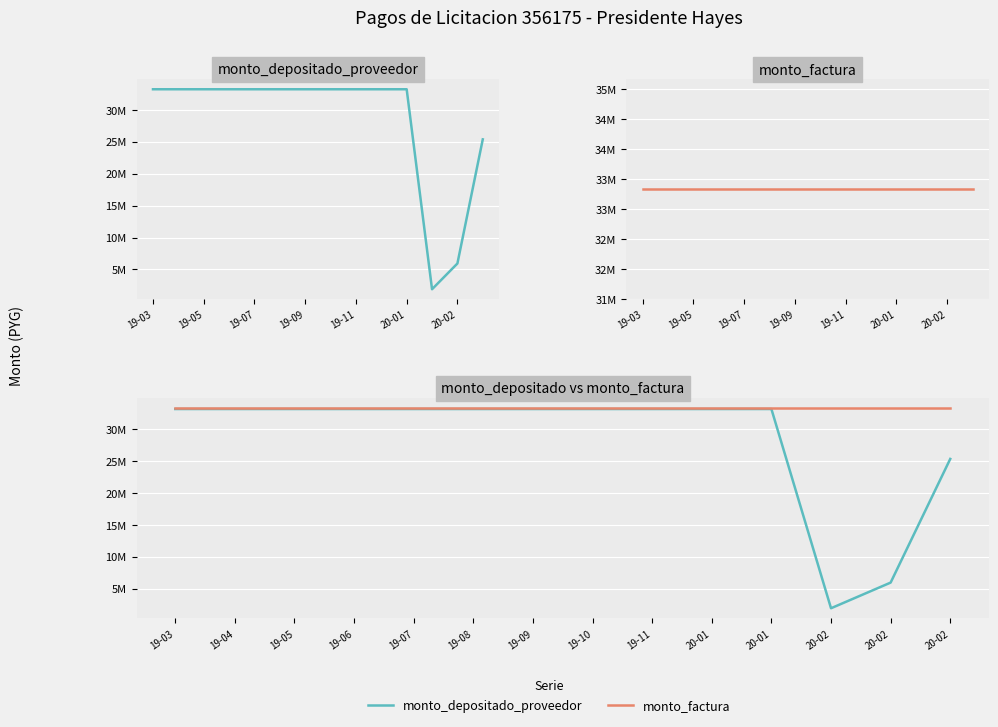

At how many categories does at least one series exceed 6060303?

14